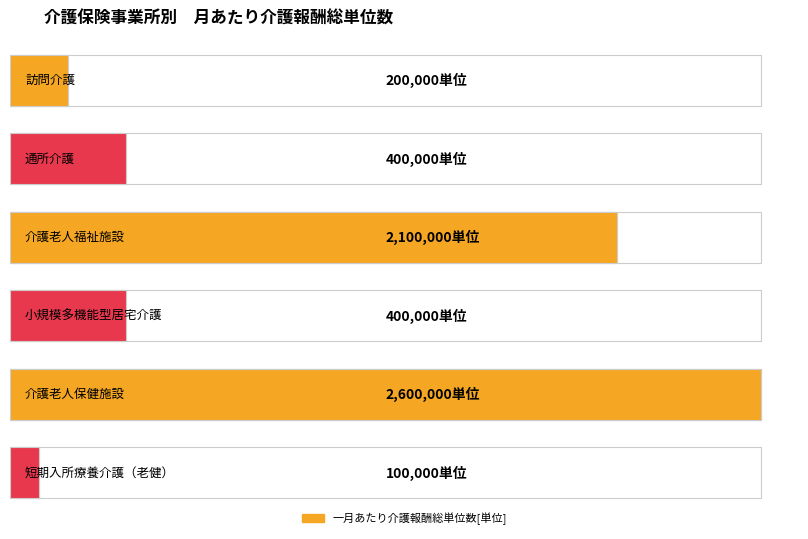

Which series changed the most between 訪問介護 and 短期入所療養介護（老健）?

一月あたり介護報酬総単位数[単位]